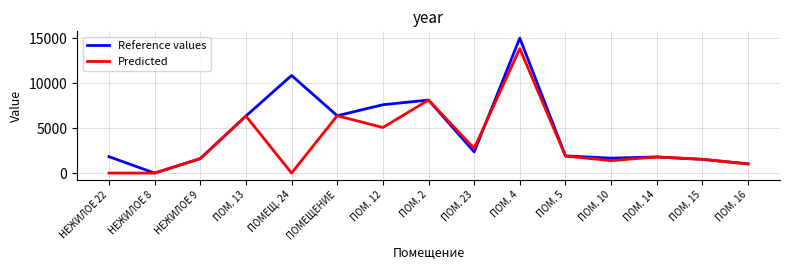

True or false: Reference values has a value of 13867.0 at ПОМ. 2.

False